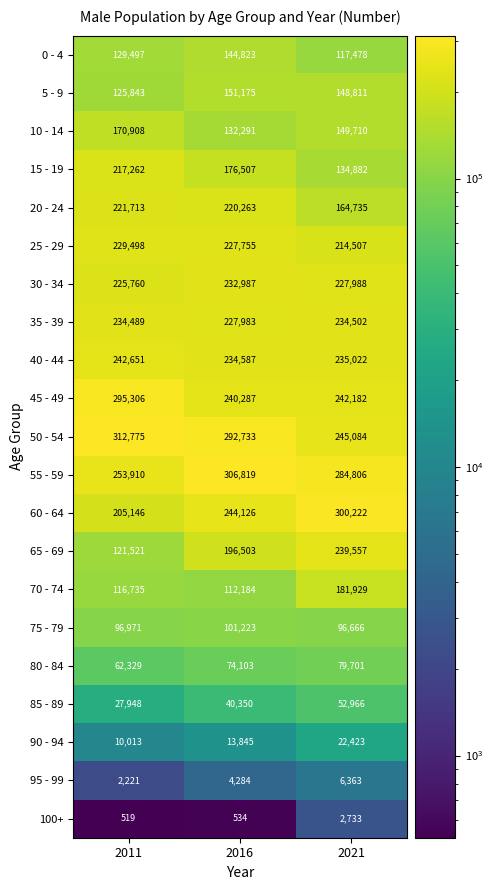

Which series has the largest total across all categories?

50 - 54